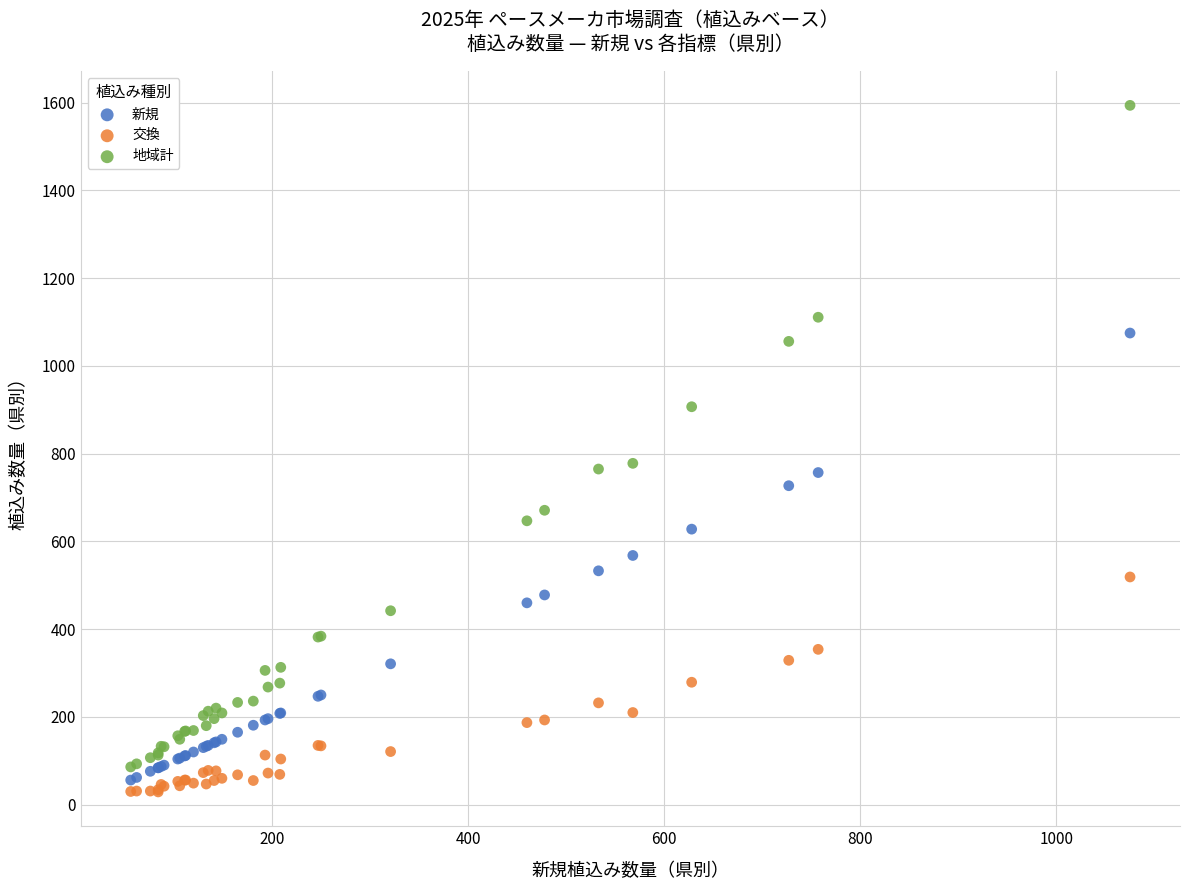

Which series reaches the minimum Y coordinate?

交換